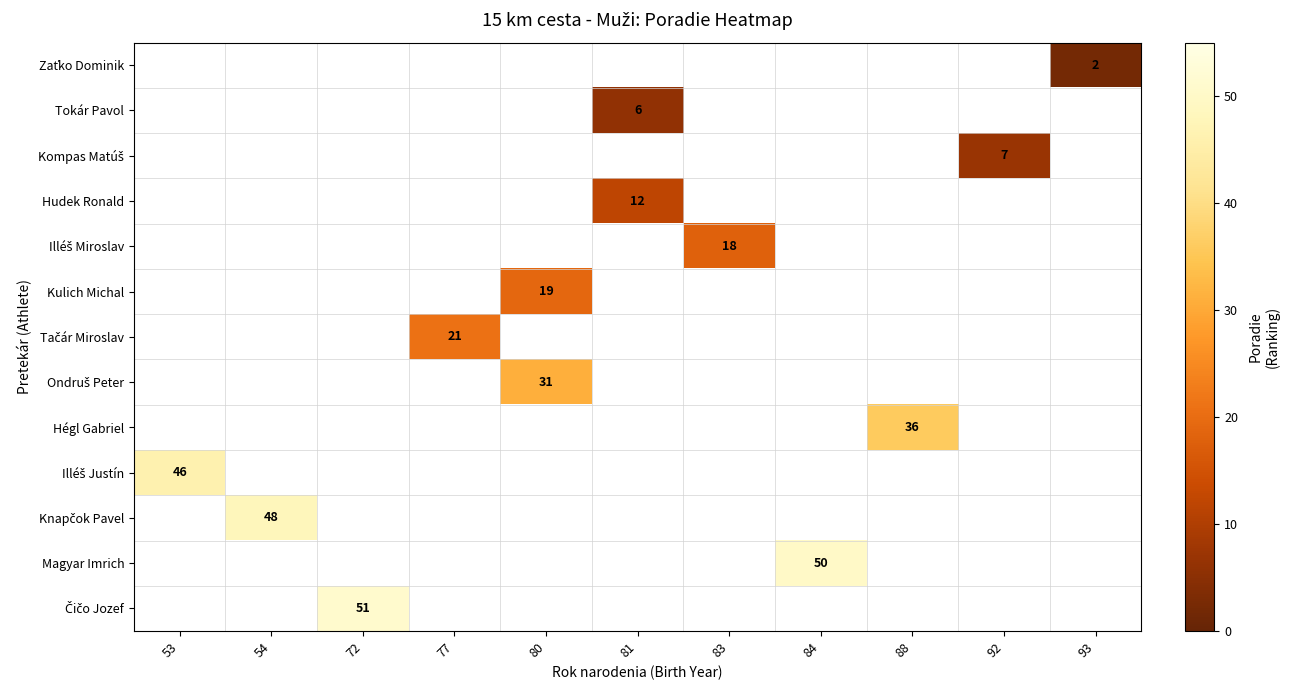

At which label does Knapčok Pavel reach its peak?

53